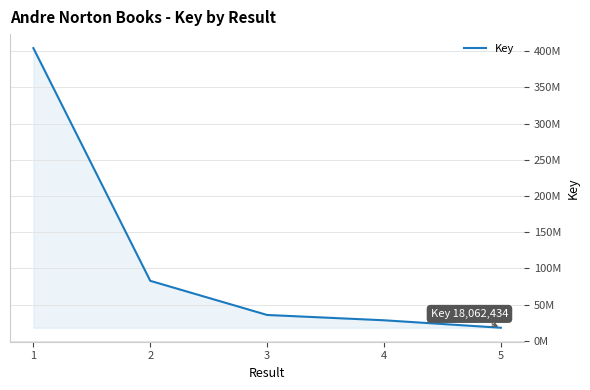

What is the change in value from 1 to 3?

-368493974